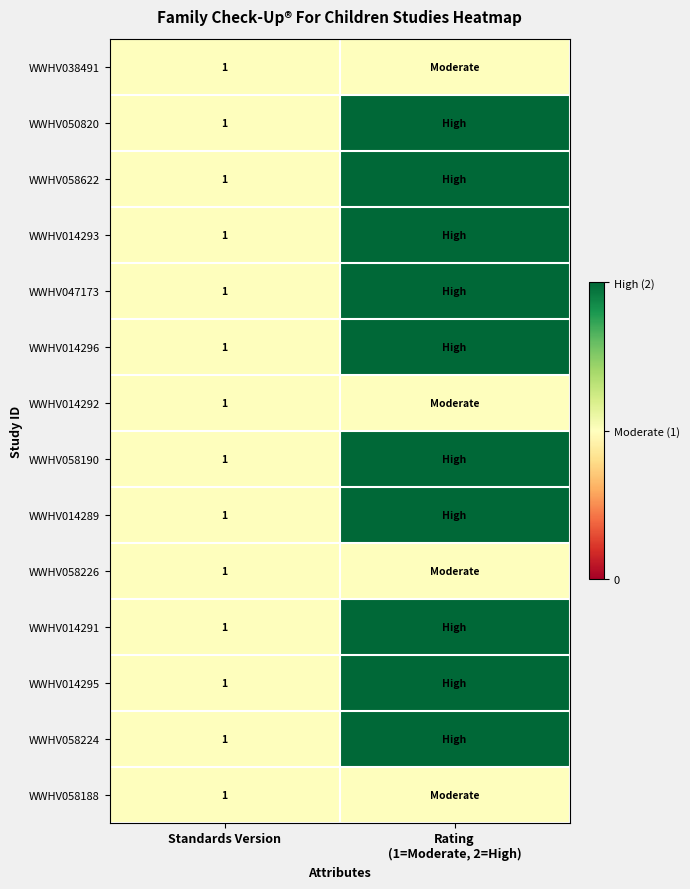

The value of WWHV050820 at Standards Version is 0. True or false?

False